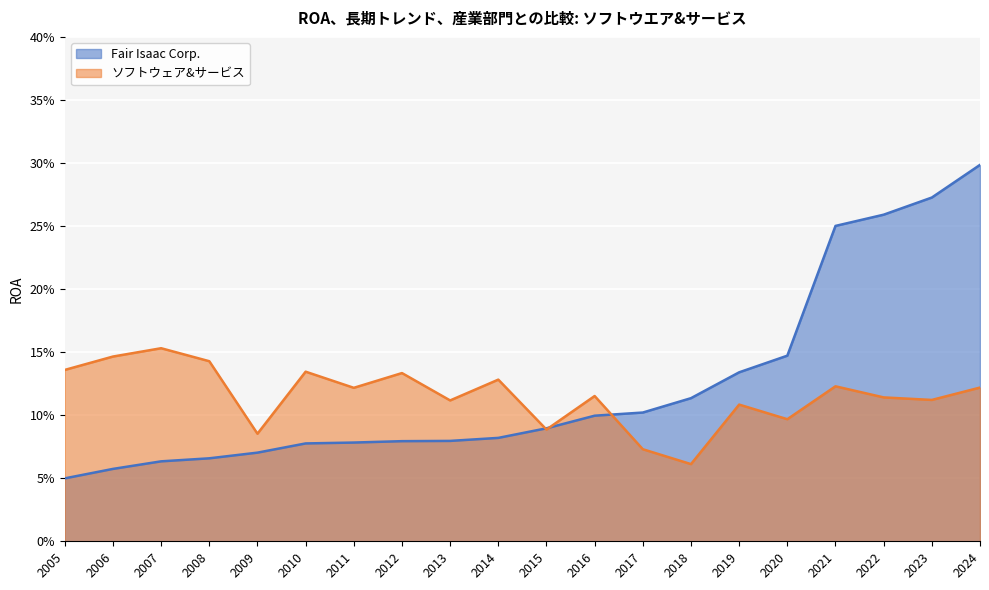

Is it true that ソフトウェア&サービス equals 0.1 at 2012?

False